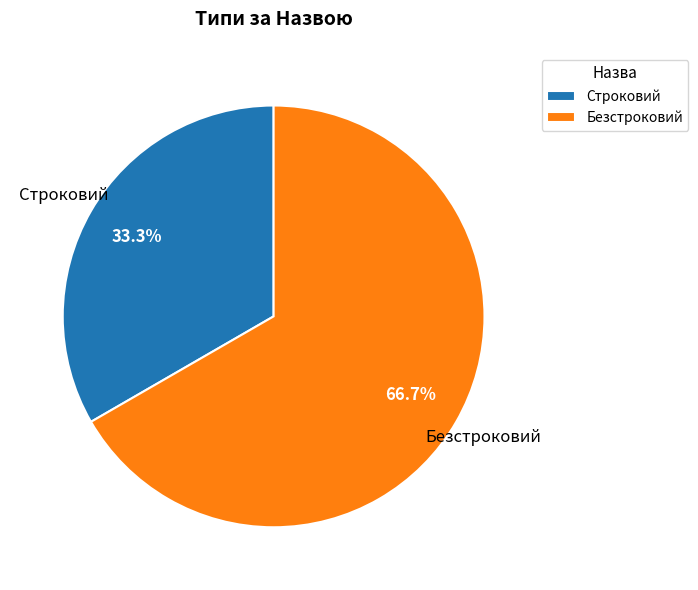

To the nearest percent, what is the difference between the Безстроковий and Строковий slice percentages?

33%